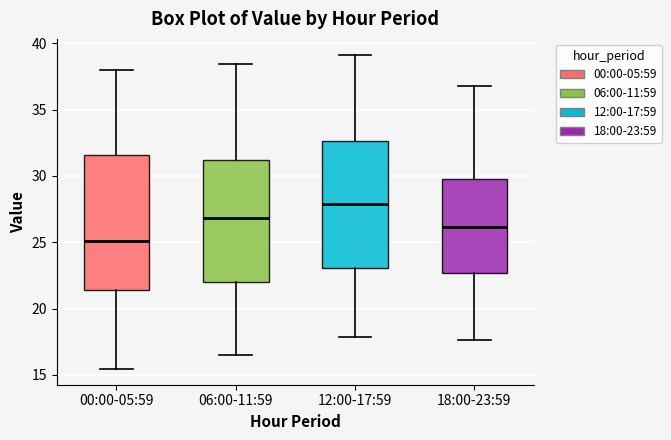

Reading left to right, transcribe this box plot: for each box, give where its median line is, the range the box spans, and where its two whiskers end, as read against the y-axis. The values are not printed on the chart, so give them approximately, as read against the axis.

00:00-05:59: median 25.0, box 21.5 to 31.5, whiskers 15.5 to 38.0
06:00-11:59: median 27.0, box 22.0 to 31.0, whiskers 16.5 to 38.5
12:00-17:59: median 28.0, box 23.0 to 32.5, whiskers 18.0 to 39.0
18:00-23:59: median 26.0, box 22.5 to 30.0, whiskers 17.5 to 37.0